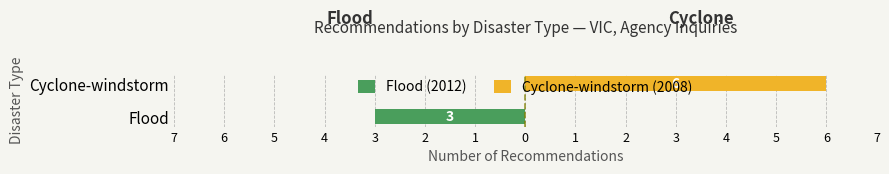

What are all the series names shown in the legend?

Flood (2012), Cyclone-windstorm (2008)